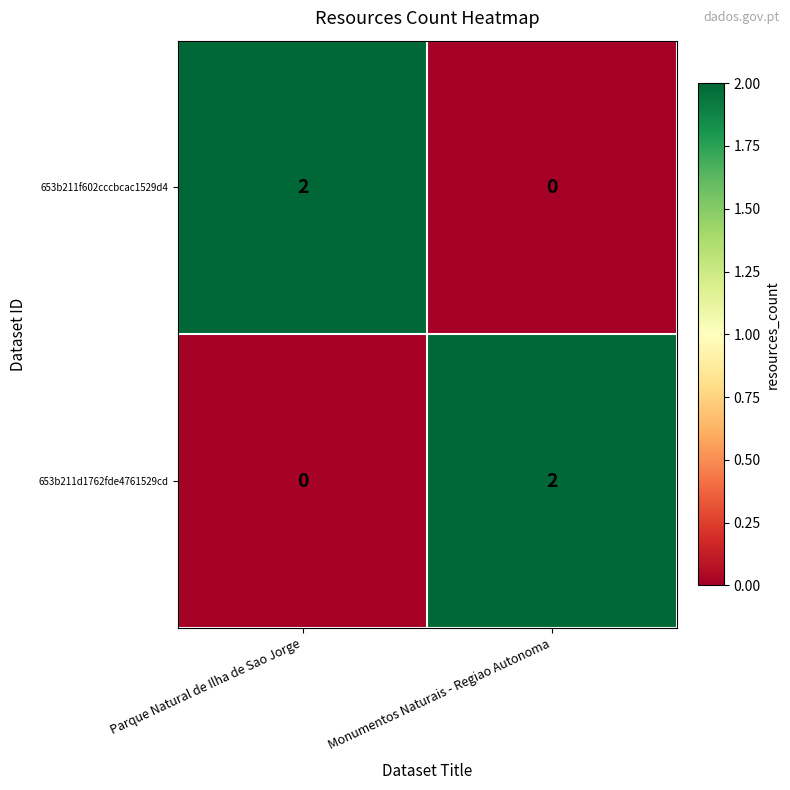

List the labels in order of 653b211f602cccbcac1529d4 value, smallest first.

Monumentos Naturais - Regiao Autonoma, Parque Natural de Ilha de Sao Jorge